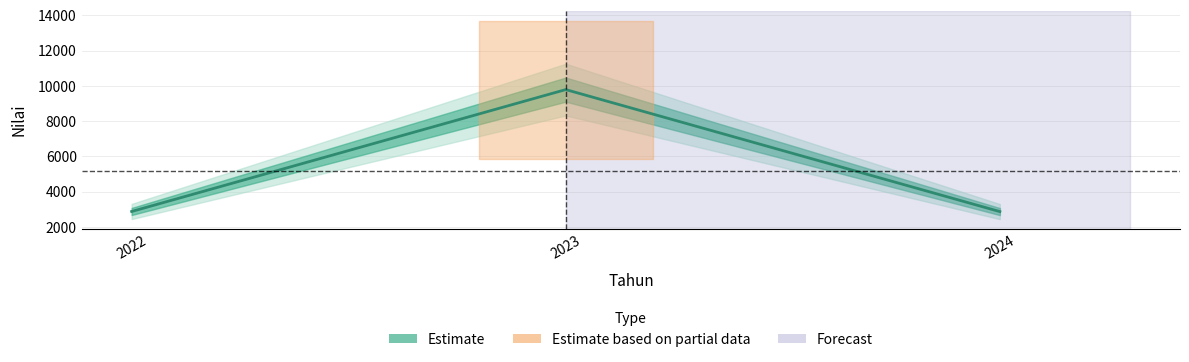

At which label does the data first exceed 2871?

2022